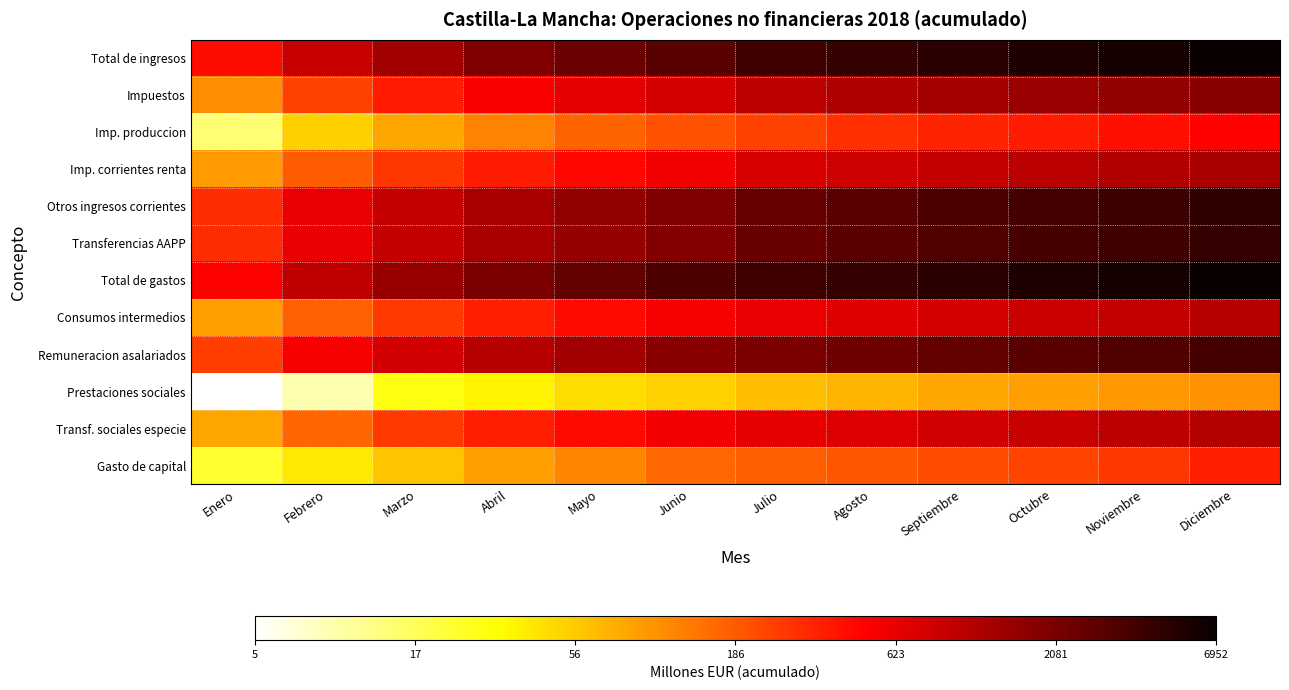

What is the spread (max minus min) of values at Julio?

1.8